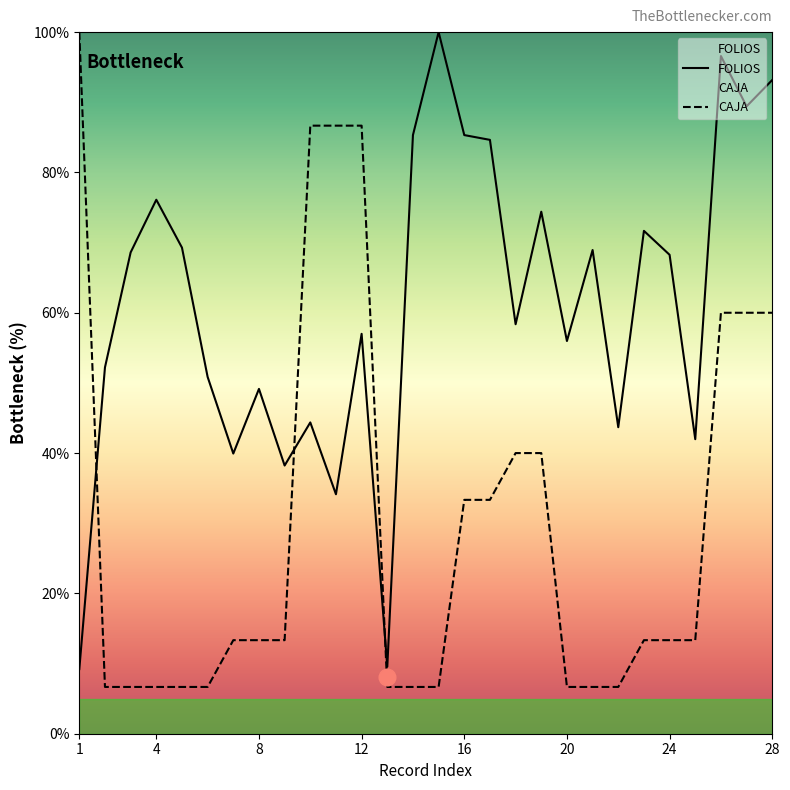

What is the minimum value for CAJA?

6.7